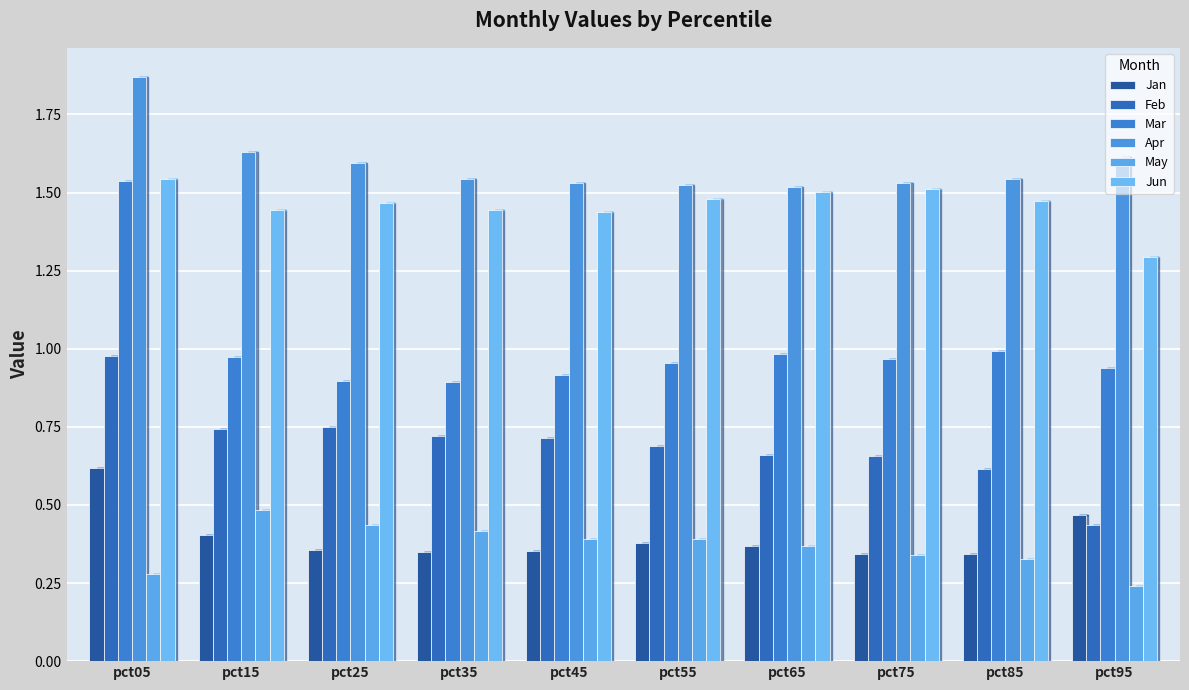

What is the sum of the Feb values at pct65 and pct85?

1.3